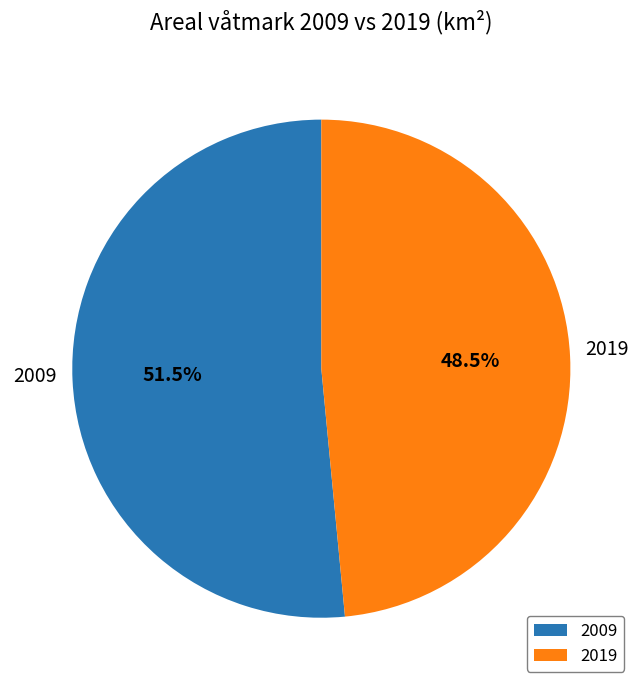

What is the ratio of the value at 2009 to the value at 2019?

1.1